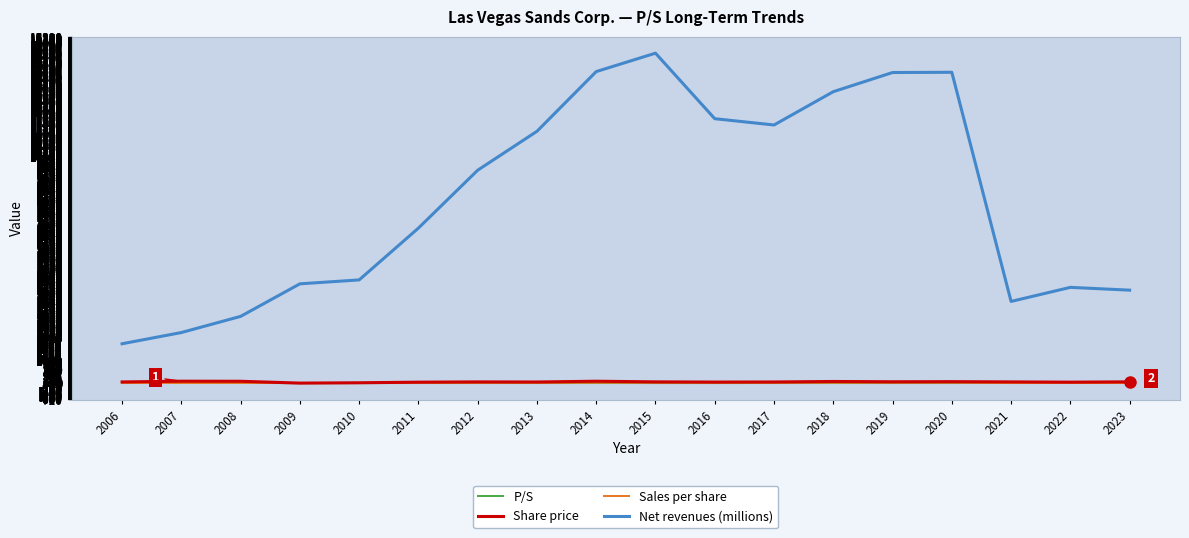

At how many categories does at least one series exceed 13334?

4